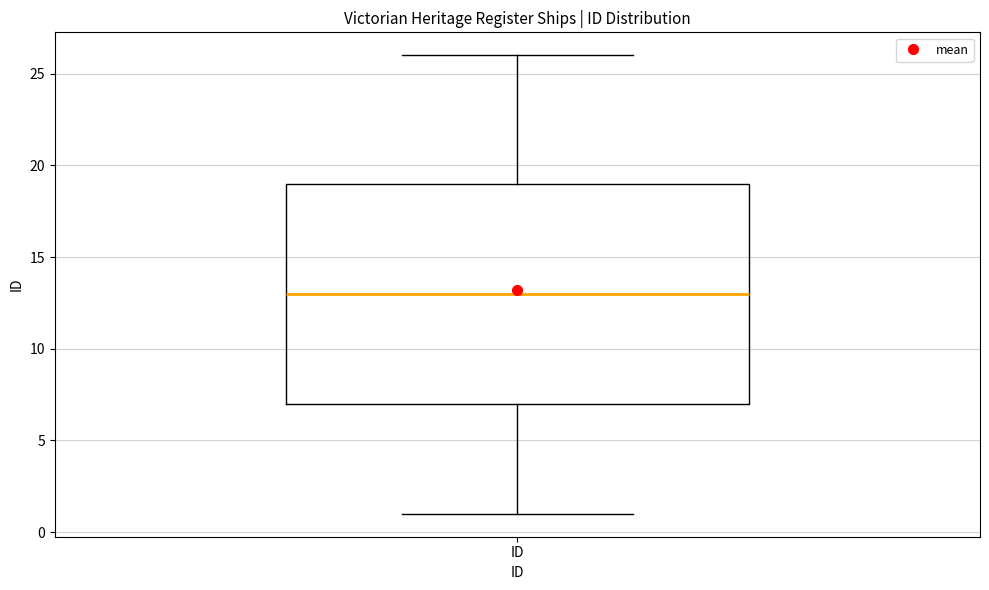

Read this box plot against the y-axis: the position of the median line, the range covered by the box, and the ends of both whiskers. The values are not printed on the chart, so give them approximately, as read against the axis.

median 13, box 7 to 19, whiskers 1 to 26